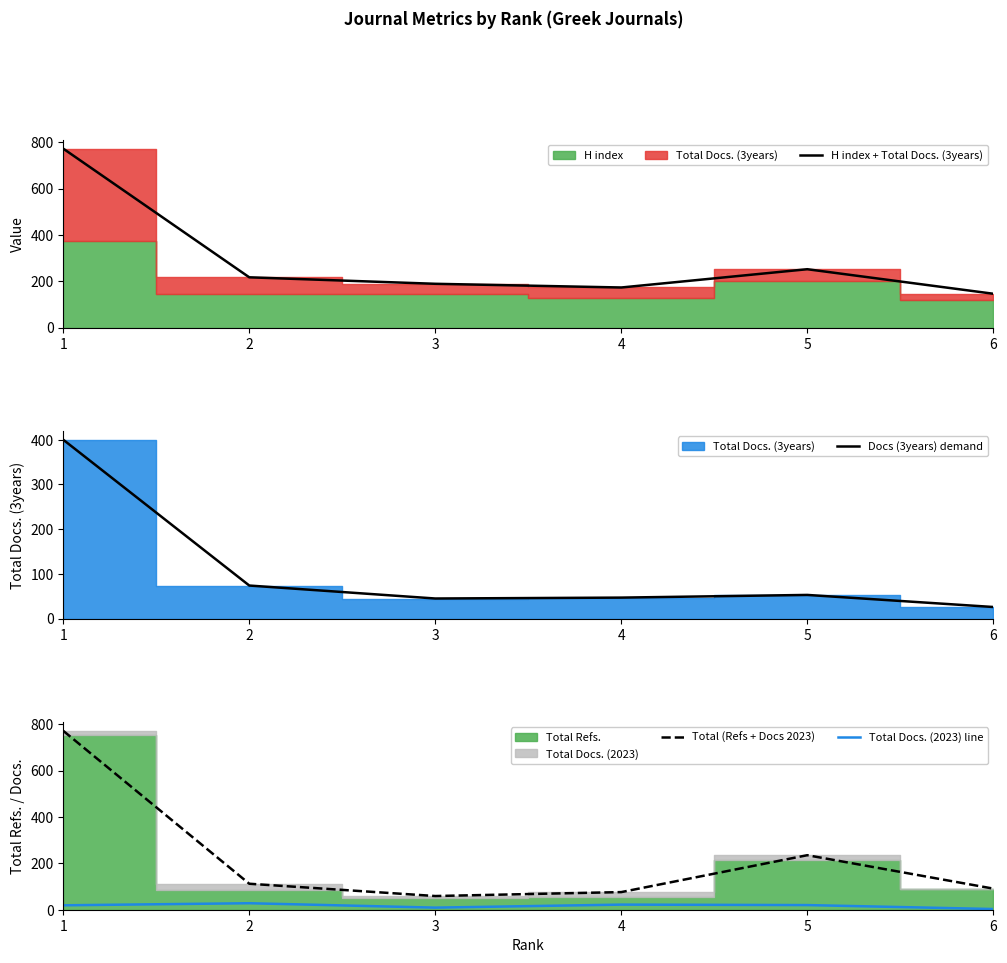

List the labels in order of Docs (3years) demand value, smallest first.

6, 3, 4, 5, 2, 1